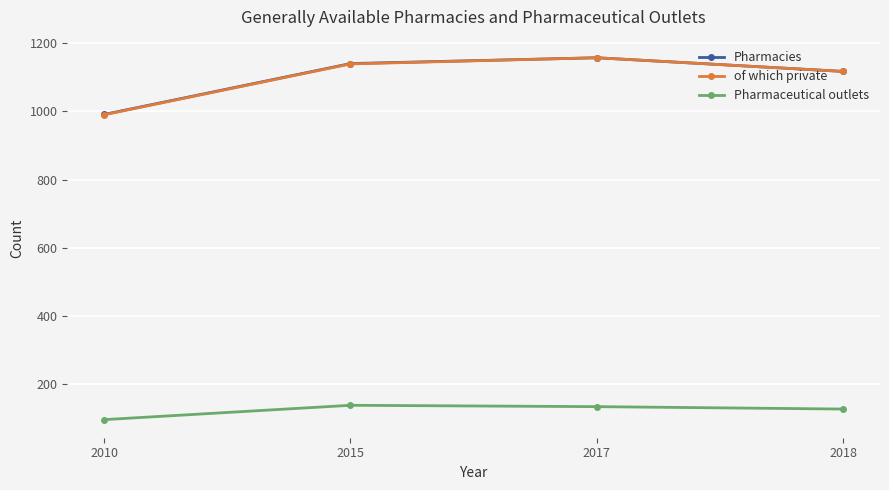

What is the spread (max minus min) of values at 2015?

1001